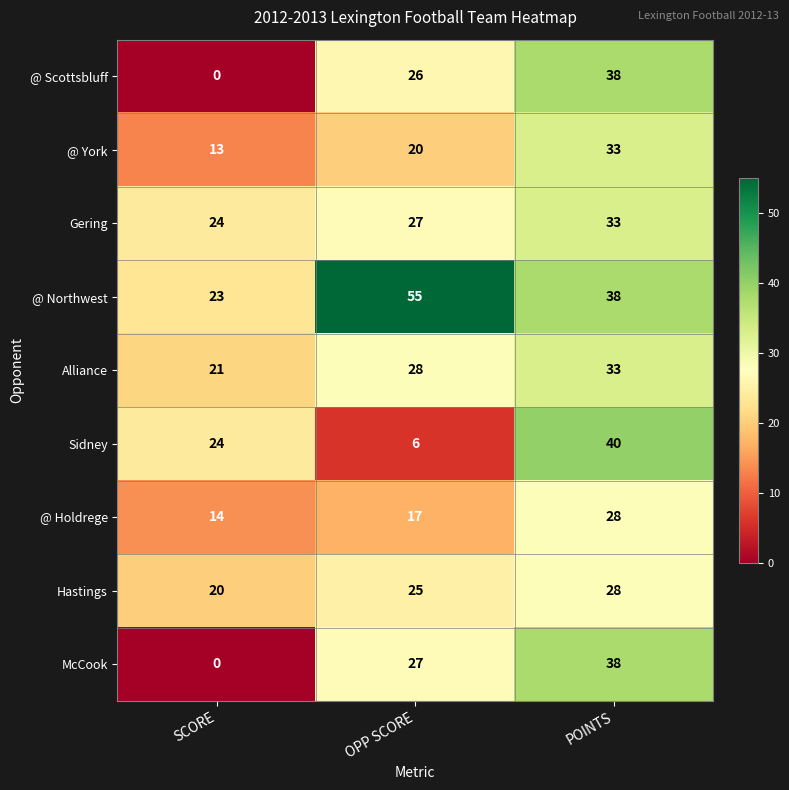

At which label is Hastings closest to 24?

OPP SCORE